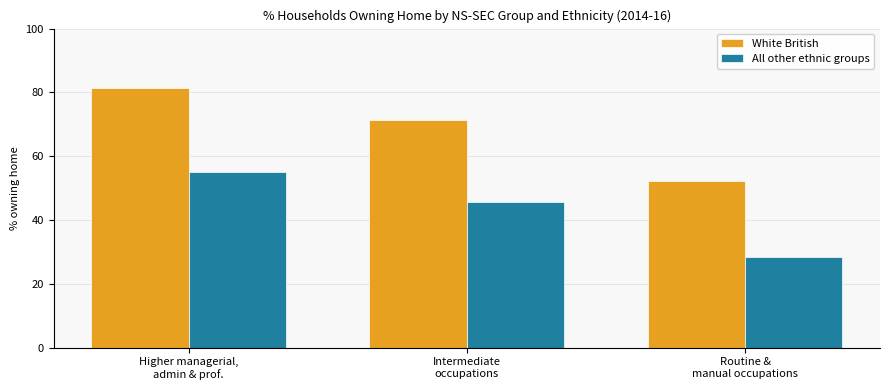

Read the White British value at Routine &
manual occupations.

52.1